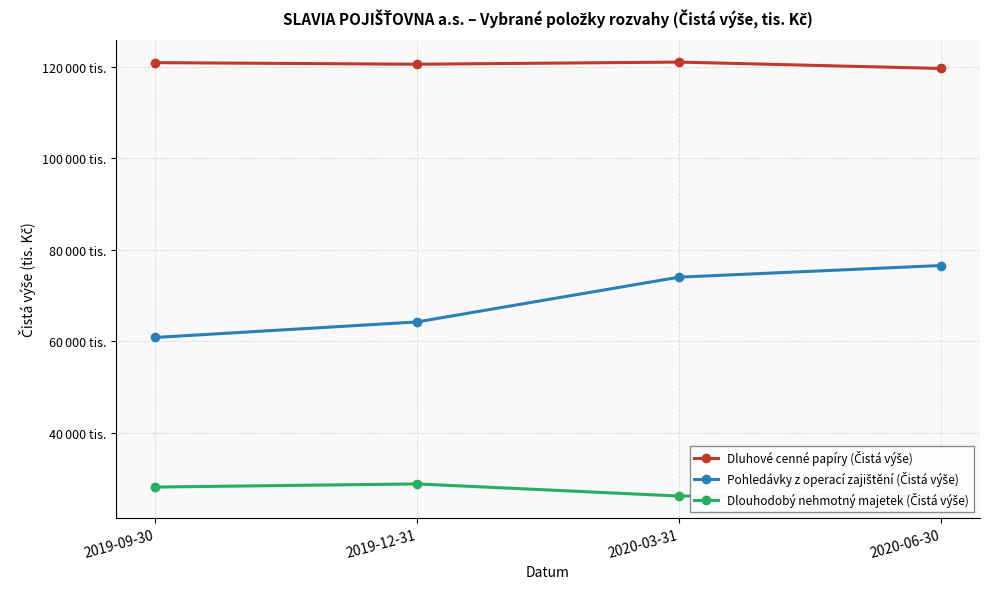

Which label corresponds to the largest value in the chart?

2020-03-31